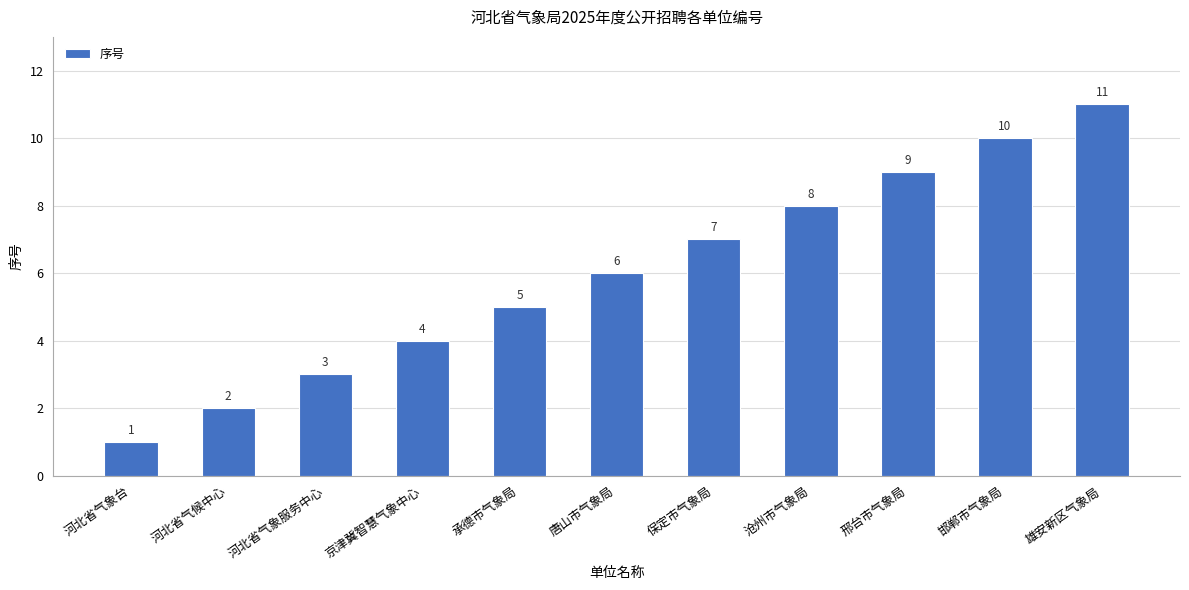

Reading left to right, transcribe all the data shown in this chart.

河北省气象台=1	河北省气候中心=2	河北省气象服务中心=3	京津冀智慧气象中心=4	承德市气象局=5	唐山市气象局=6	保定市气象局=7	沧州市气象局=8	邢台市气象局=9	邯郸市气象局=10	雄安新区气象局=11